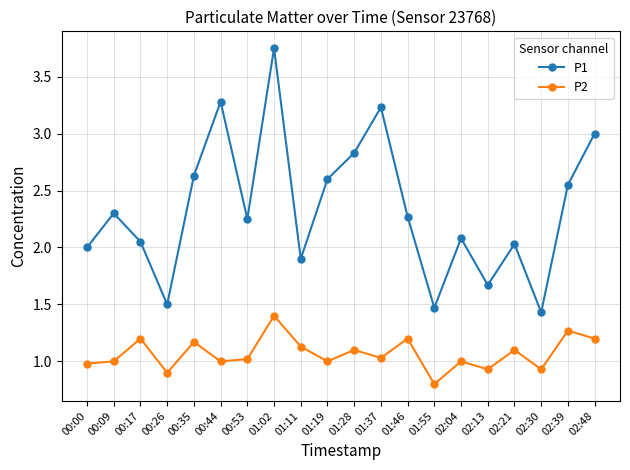

True or false: P2 and P1 cross at least once.

False